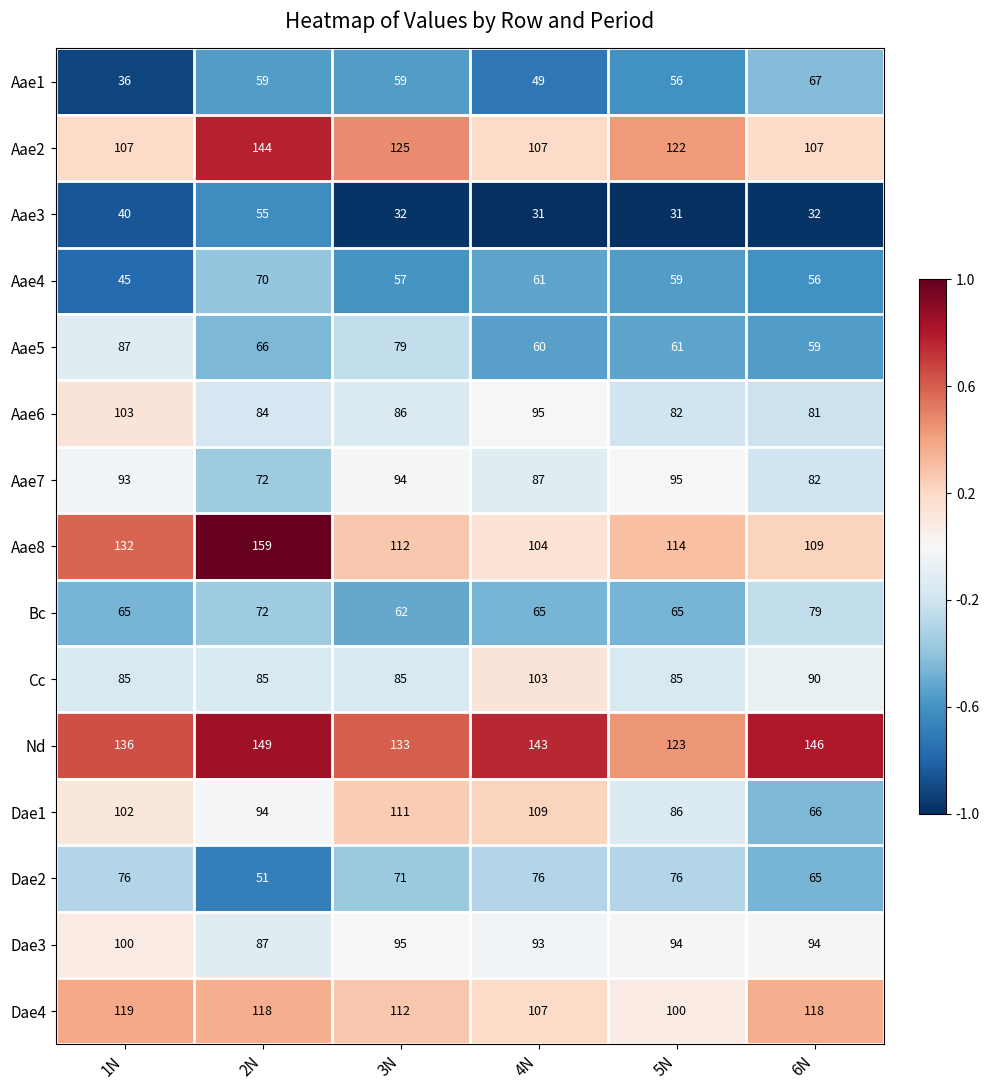

At which label does Aae5 reach its peak?

1N